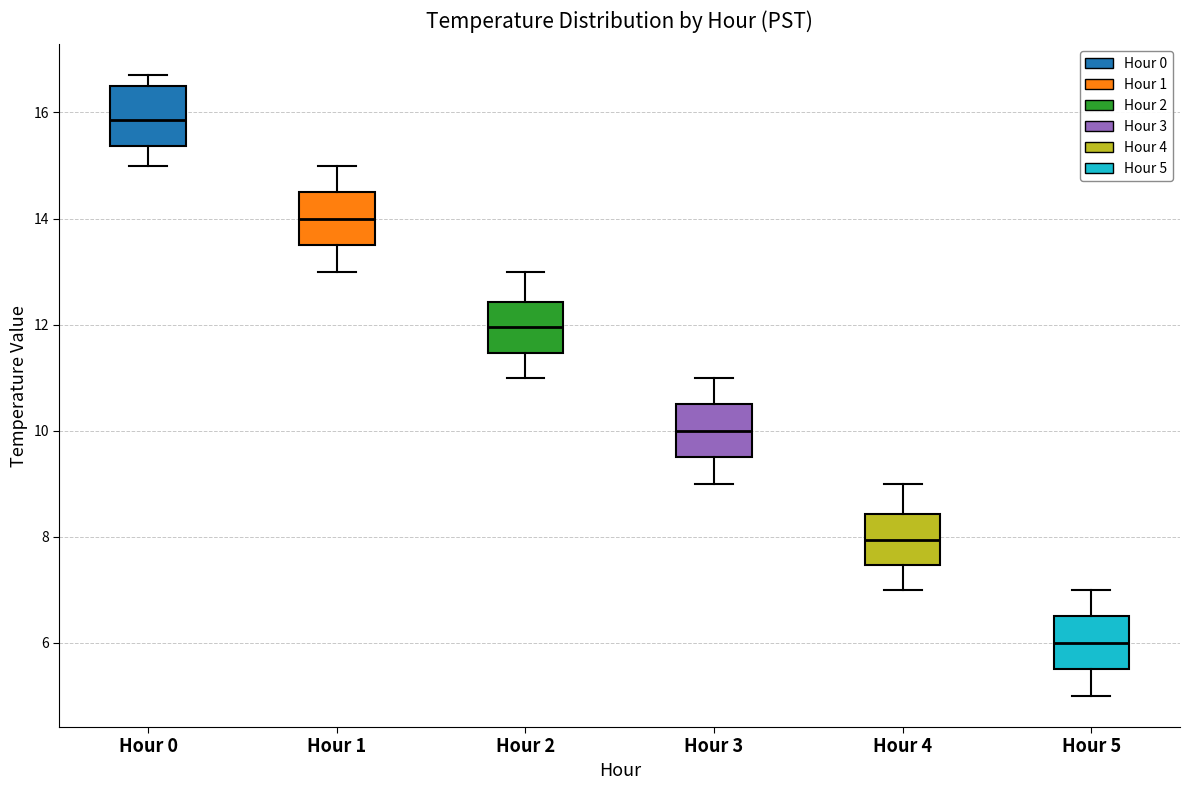

Which box's median line is the lowest?

Hour 5